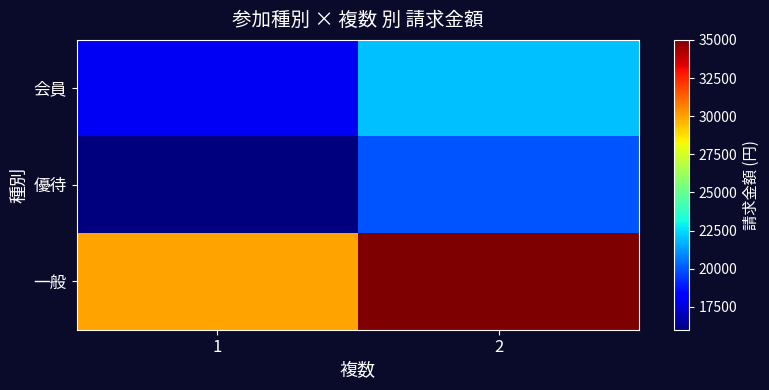

Reading right to left, list all the values displayed in this chart.

会員: 2=22000	1=18000
優待: 2=20000	1=16000
一般: 2=35000	1=30000